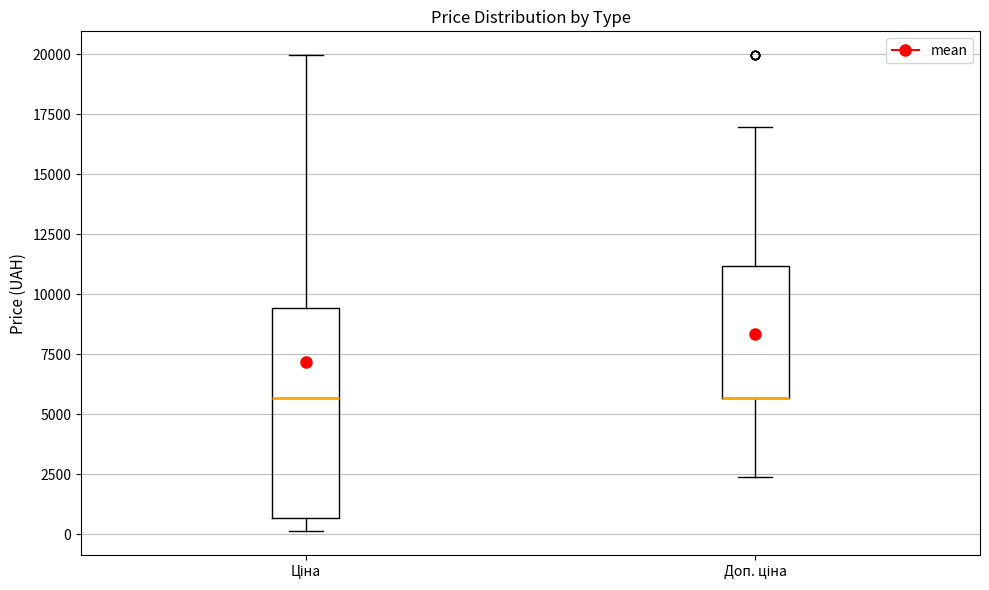

Comparing the boxes themselves (not the whiskers), which one is the tallest?

Ціна